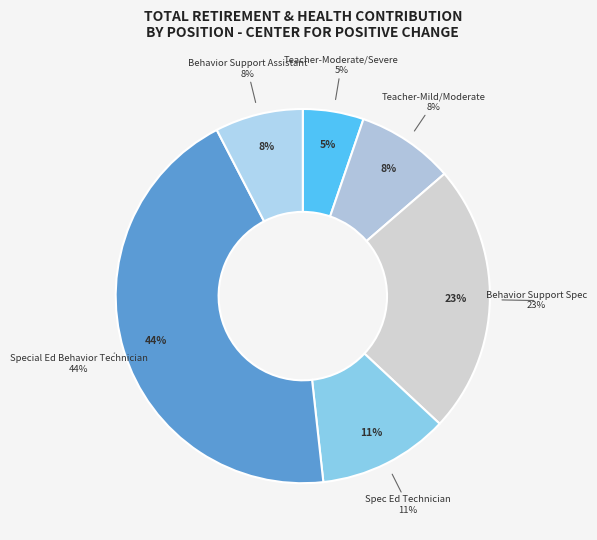

True or false: Teacher-Mild/Moderate accounts for 1% of the total.

False